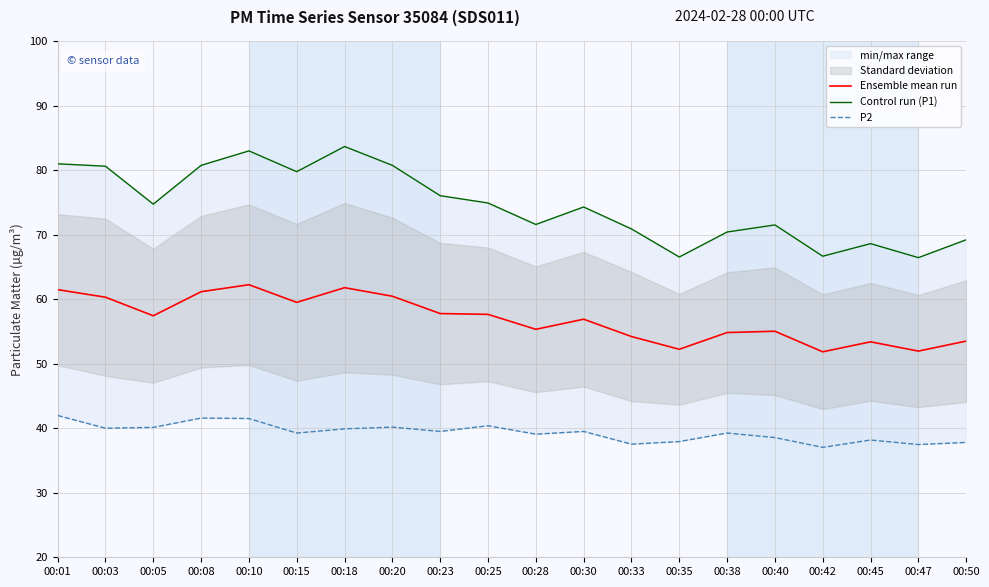

Reading right to left, list all the values displayed in this chart.

Ensemble mean run: 00:50=53.5	00:47=52.0	00:45=53.4	00:42=51.8	00:40=55.0	00:38=54.8	00:35=52.2	00:33=54.2	00:30=56.9	00:28=55.3	00:25=57.6	00:23=57.8	00:20=60.5	00:18=61.8	00:15=59.5	00:10=62.2	00:08=61.2	00:05=57.4	00:03=60.3	00:01=61.5
Control run (P1): 00:50=69.2	00:47=66.4	00:45=68.6	00:42=66.7	00:40=71.5	00:38=70.4	00:35=66.5	00:33=70.9	00:30=74.3	00:28=71.6	00:25=74.9	00:23=76.0	00:20=80.7	00:18=83.7	00:15=79.8	00:10=83.0	00:08=80.7	00:05=74.7	00:03=80.6	00:01=81.0
P2: 00:50=37.8	00:47=37.5	00:45=38.2	00:42=37.0	00:40=38.5	00:38=39.2	00:35=37.9	00:33=37.5	00:30=39.5	00:28=39.1	00:25=40.4	00:23=39.5	00:20=40.2	00:18=39.9	00:15=39.2	00:10=41.5	00:08=41.6	00:05=40.1	00:03=40.0	00:01=42.0